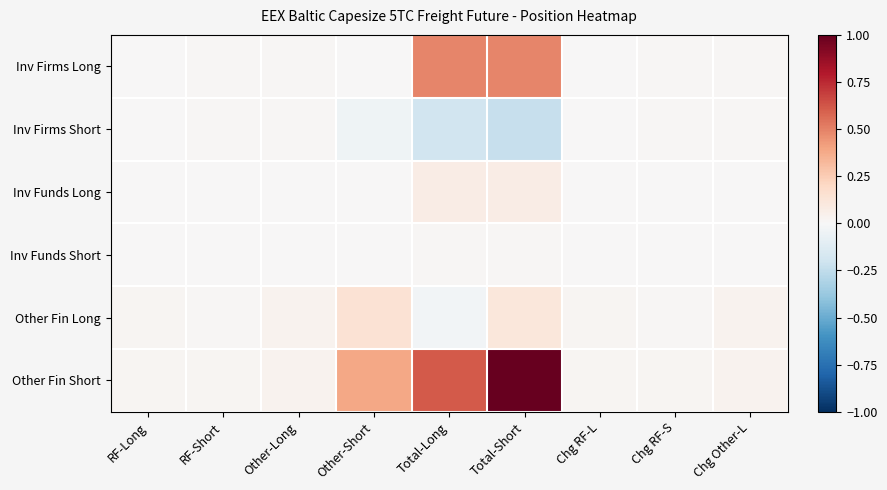

Between Chg RF-S and Chg Other-L, which is larger?

Chg Other-L